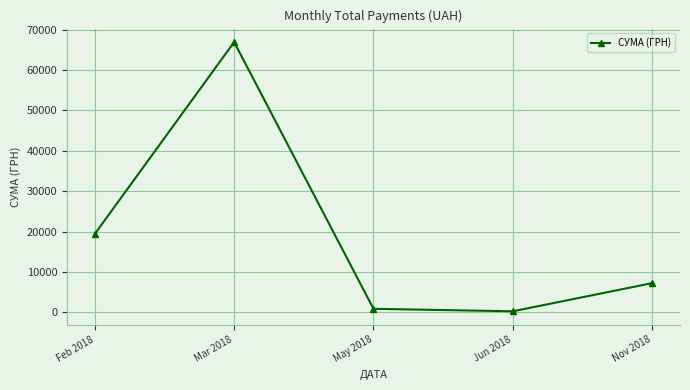

How many distinct data groups are displayed?

1